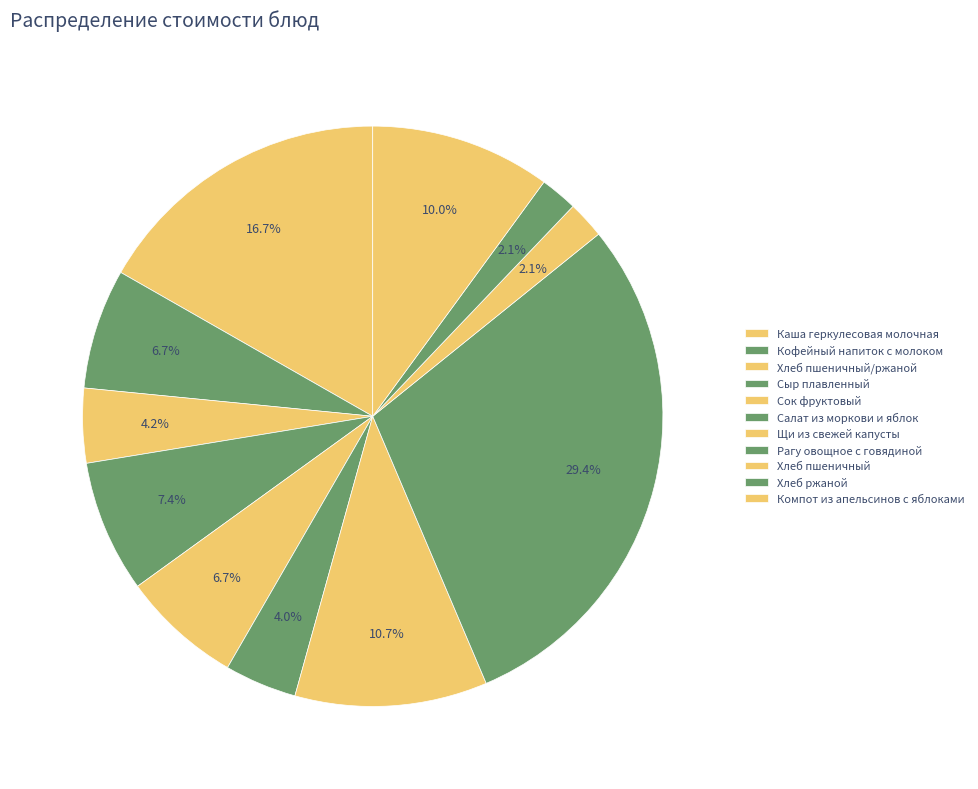

To the nearest percent, what is the difference between the largest and smallest slice percentages?

27%